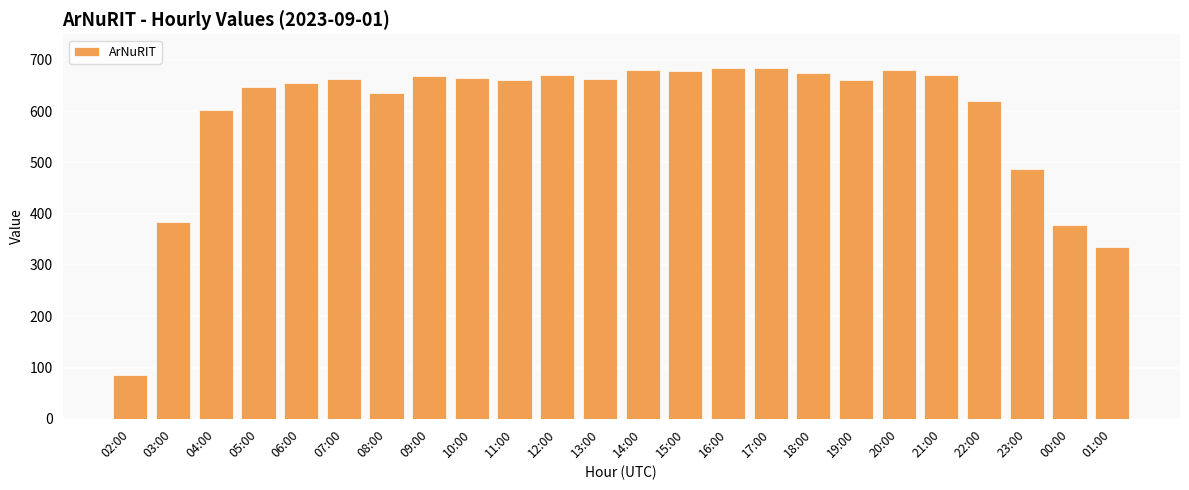

How many series are shown in this chart?

1